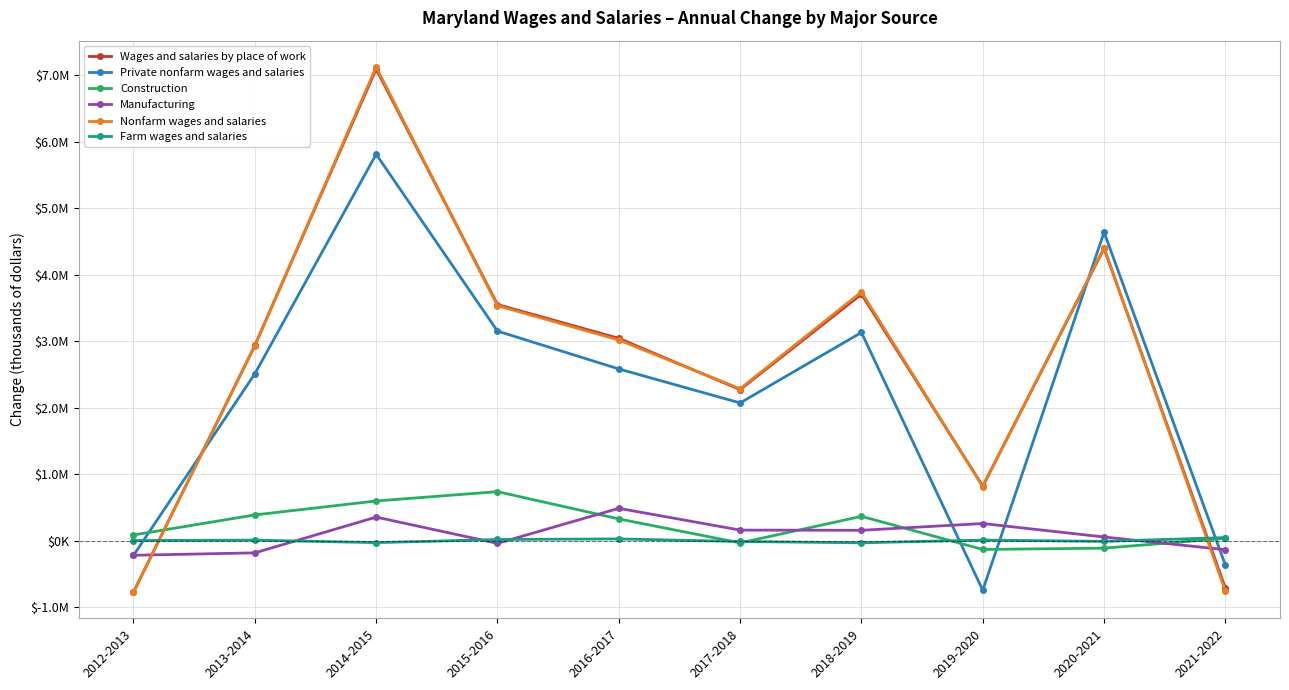

What is the label of the 1st point from the left?

2012-2013